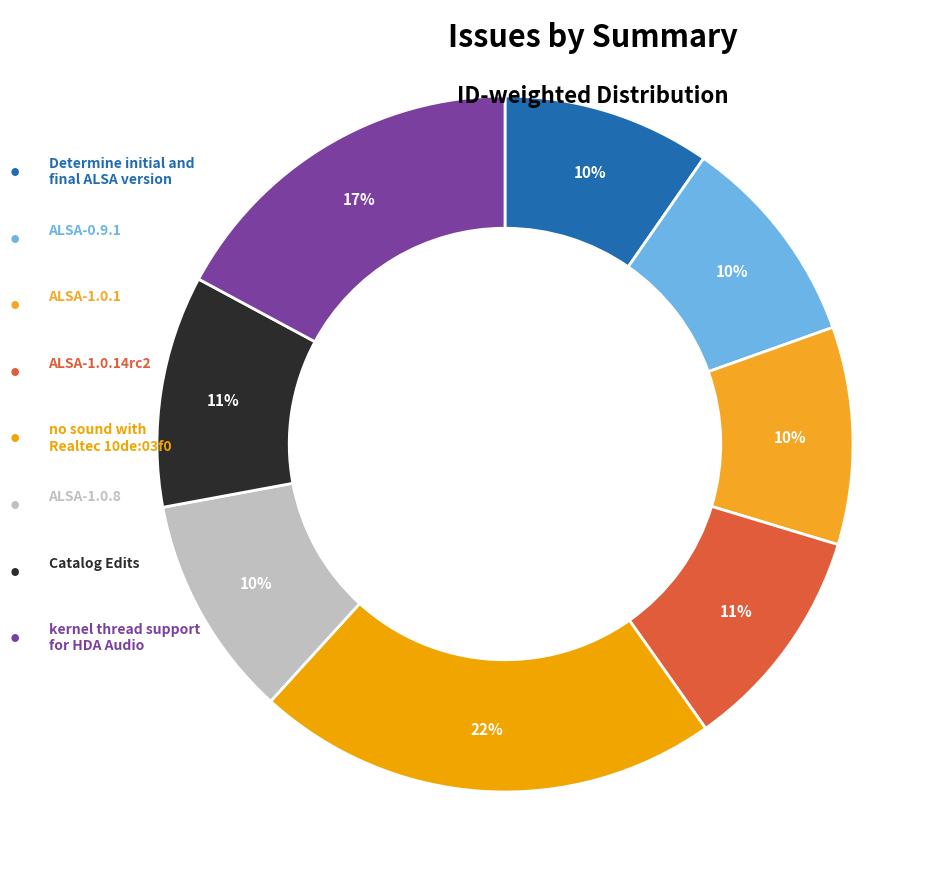

What is the smallest slice in the pie chart?

Determine initial and final ALSA version